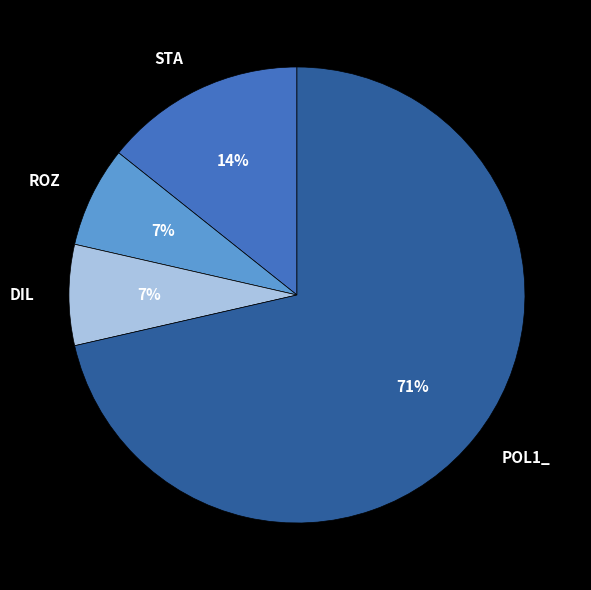

Which slice is the largest?

POL1_